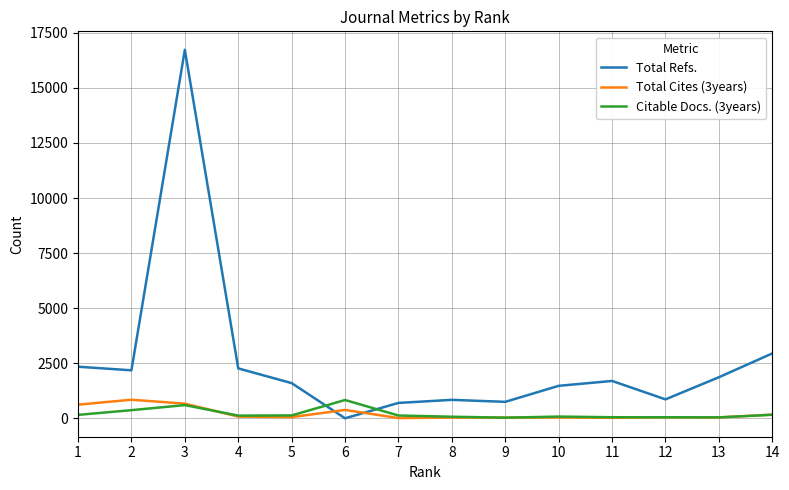

Between which two adjacent categories do Total Cites (3years) and Total Refs. first intersect?

5 and 6